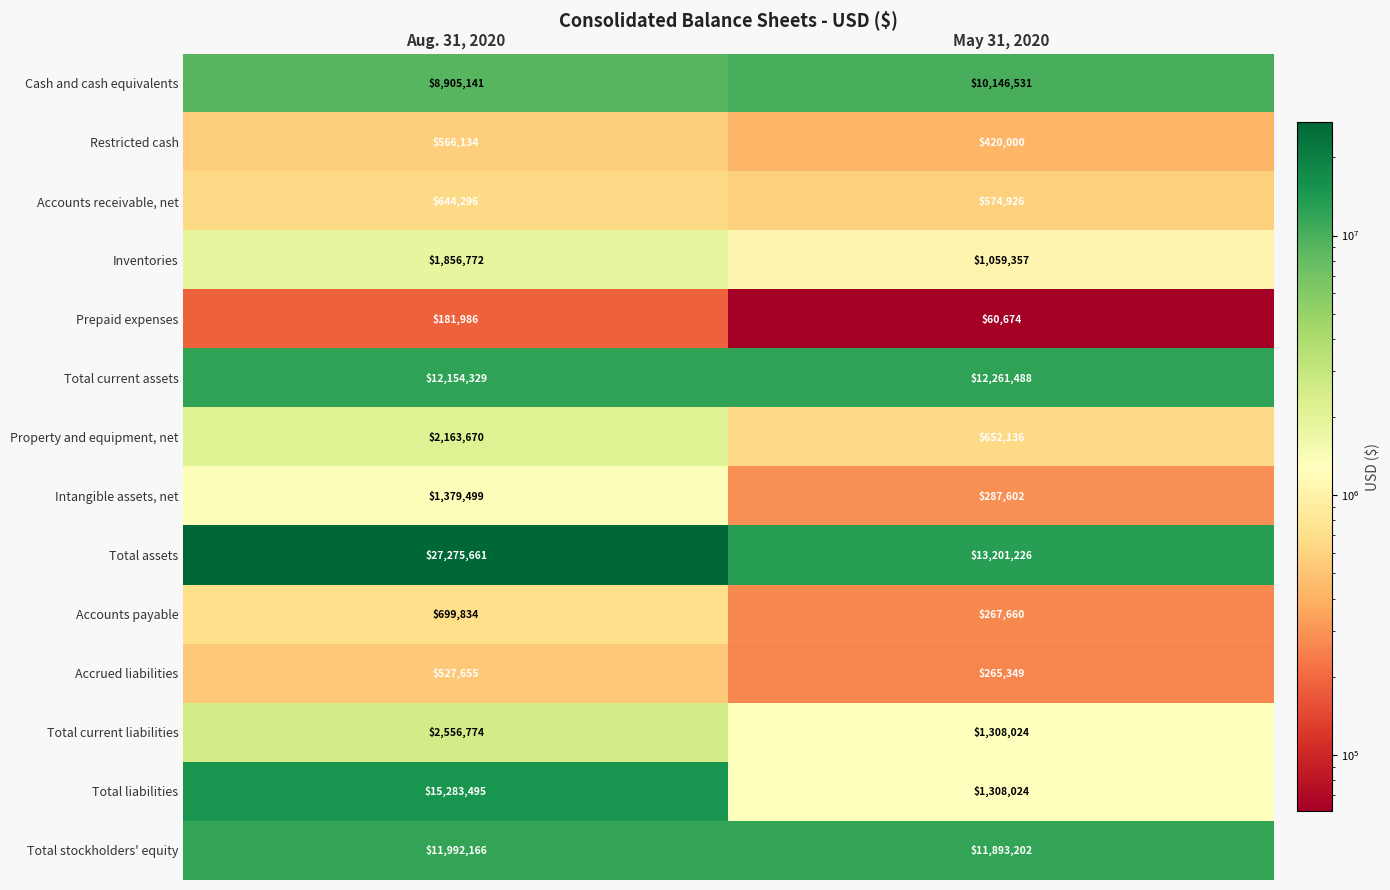

True or false: Total liabilities has a value of 844013 at May 31, 2020.

False